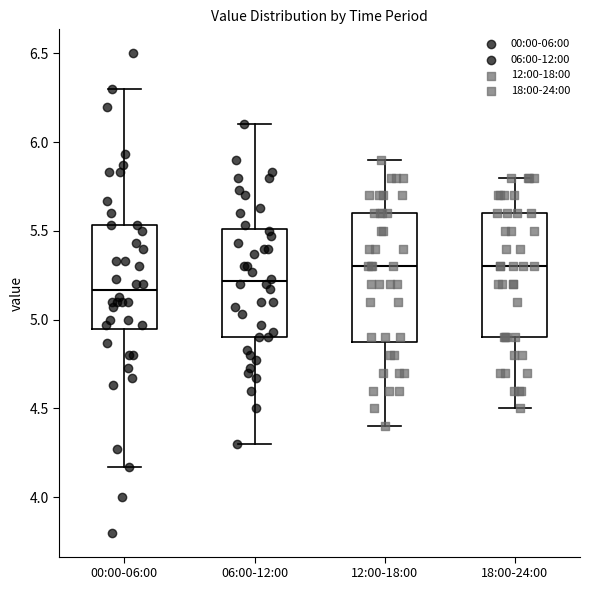

Where is the upper edge of the box for 06:00-12:00 on the y-axis? The values are not printed on the chart, so give them approximately, as read against the axis.

5.50